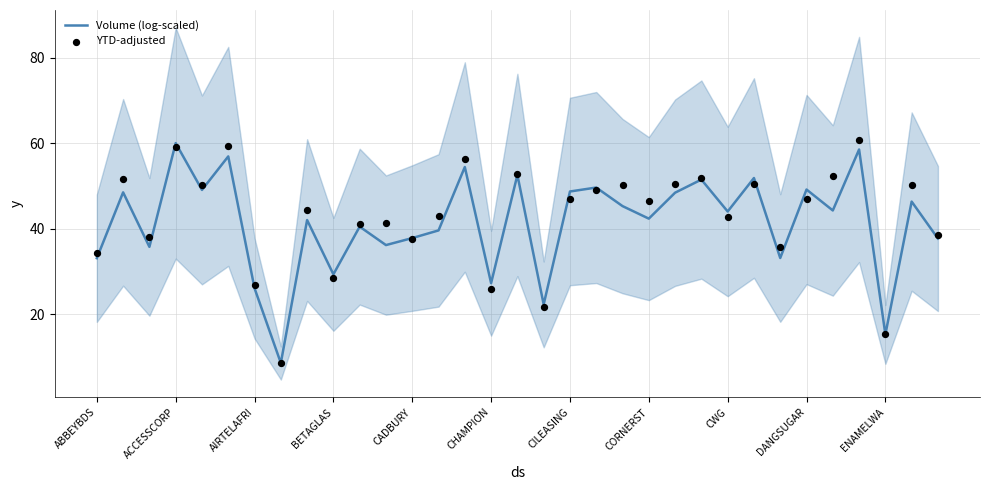

Which series contains the lowest Y value?

Volume (log-scaled)